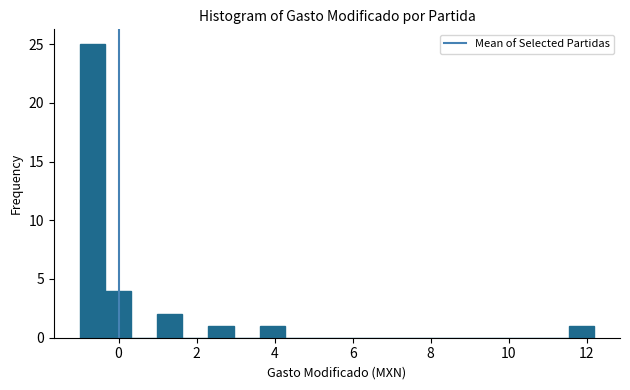

Around what value on the x-axis is the tallest bar? Give the approximate position of its centre, as read against the axis.

-0.6